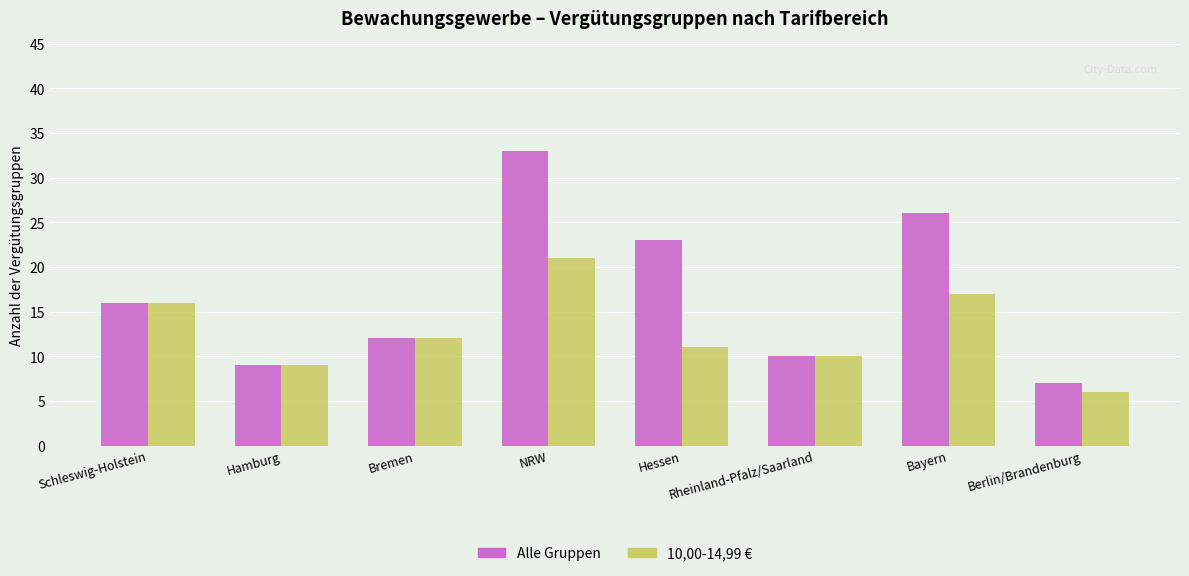

What is the difference between the second highest and second lowest values in the Alle Gruppen series?

17